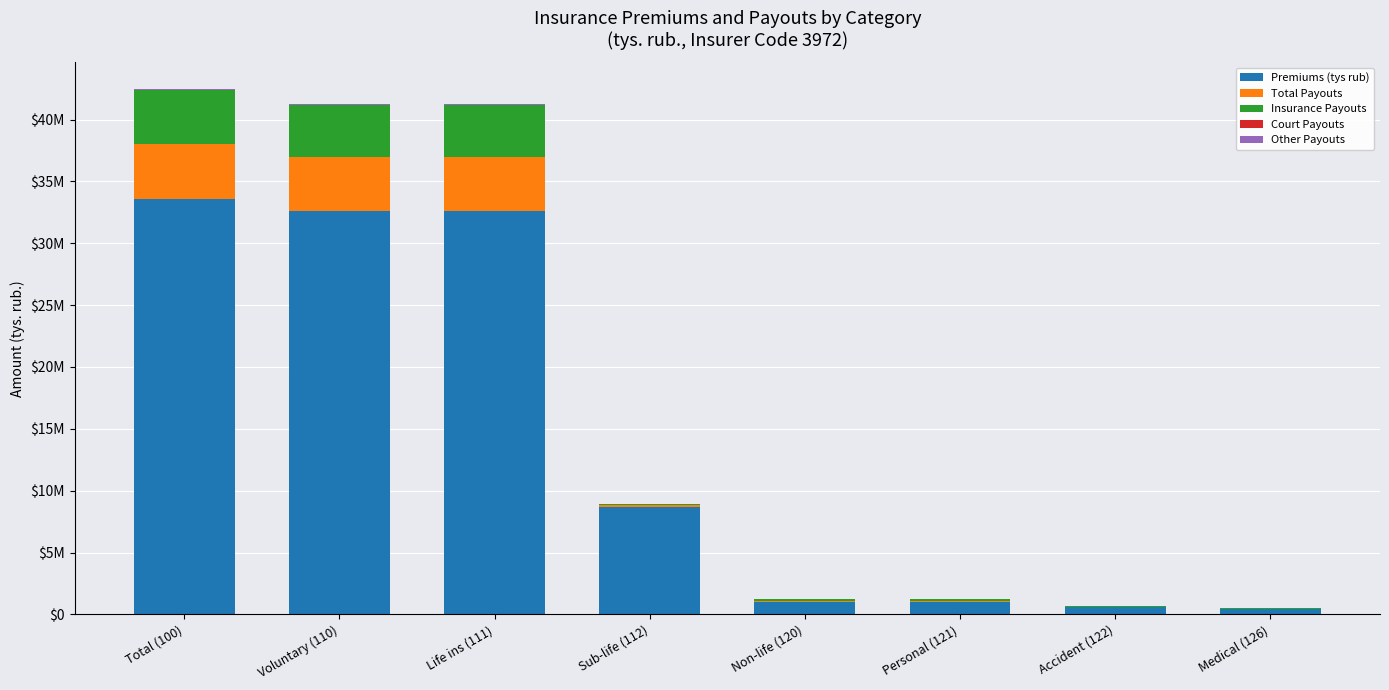

The value of Total Payouts at Personal (121) is 44289.7. True or false?

False